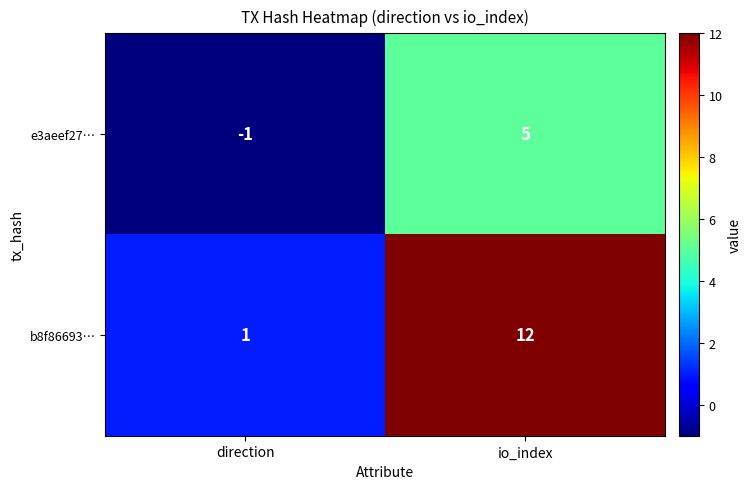

At which category is the sum across all series the highest?

io_index